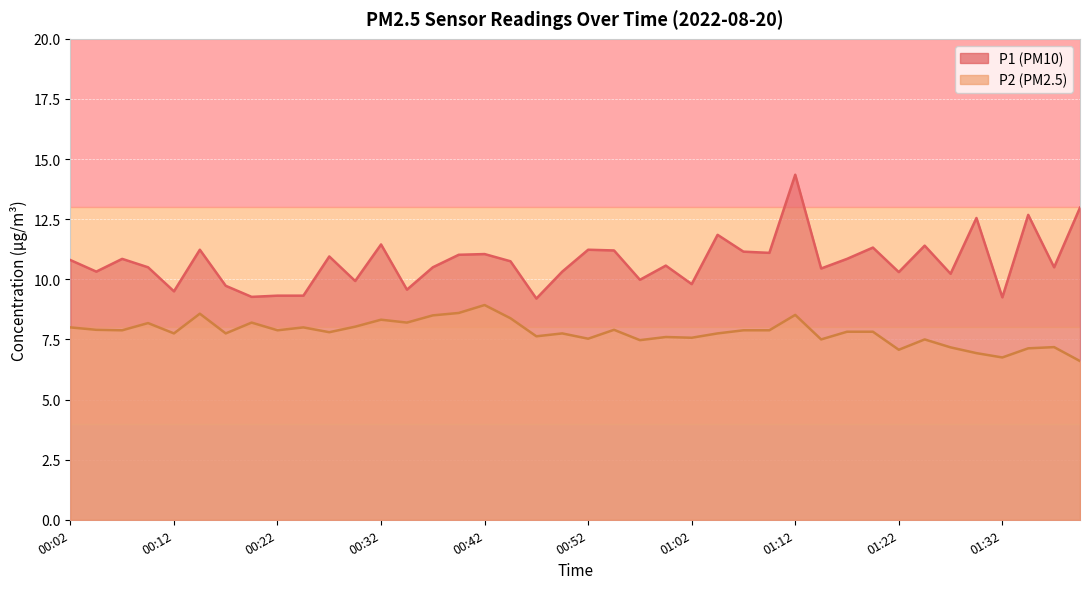

Reading right to left, list all the values displayed in this chart.

P1: 13.0	10.5	12.7	9.2	12.6	10.2	11.4	10.3	11.3	10.8	10.4	14.3	11.1	11.2	11.8	9.8	10.6	10.0	11.2	11.2	10.3	9.2	10.8	11.1	11.0	10.5	9.6	11.4	9.9	10.9	9.3	9.3	9.3	9.7	11.2	9.5	10.5	10.8	10.3	10.8
P2: 6.6	7.2	7.1	6.8	6.9	7.2	7.5	7.1	7.8	7.8	7.5	8.5	7.9	7.9	7.8	7.6	7.6	7.5	7.9	7.5	7.8	7.6	8.4	8.9	8.6	8.5	8.2	8.3	8.0	7.8	8.0	7.9	8.2	7.8	8.6	7.8	8.2	7.9	7.9	8.0